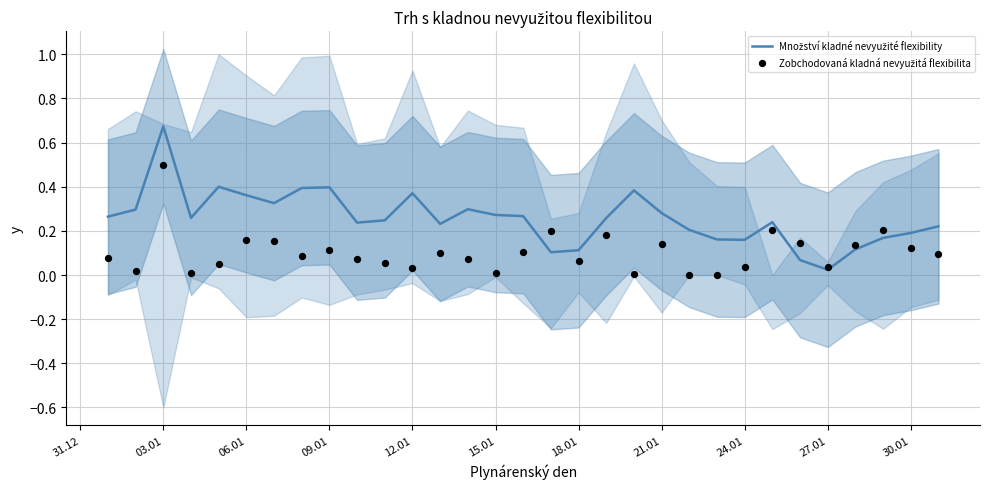

What is the total value across all series at 21.01?

0.5